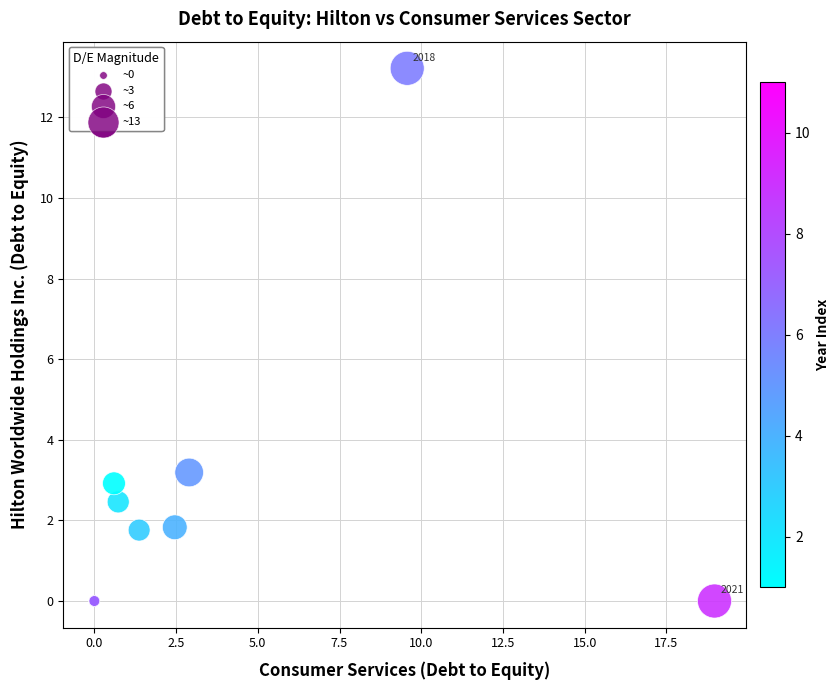

What Y value in the scatter plot is closest to 6?

3.2